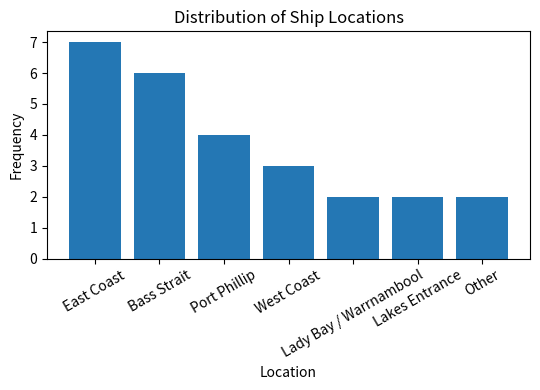

What is the average value?

4